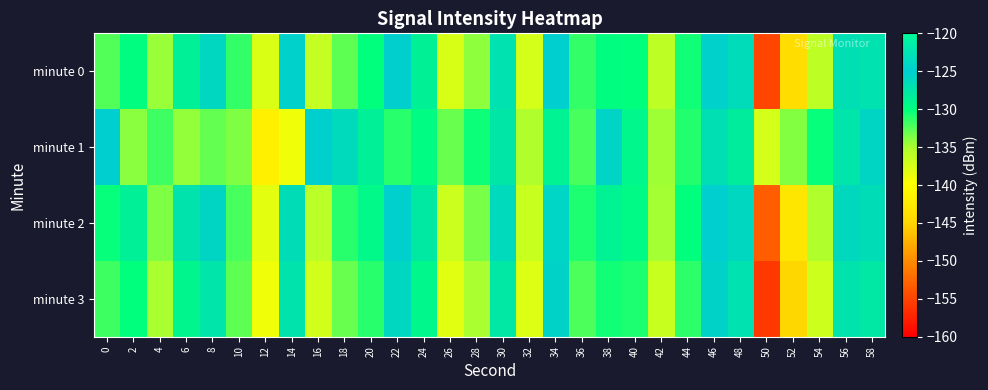

What is the difference between the highest and lowest values at 28?

4.6